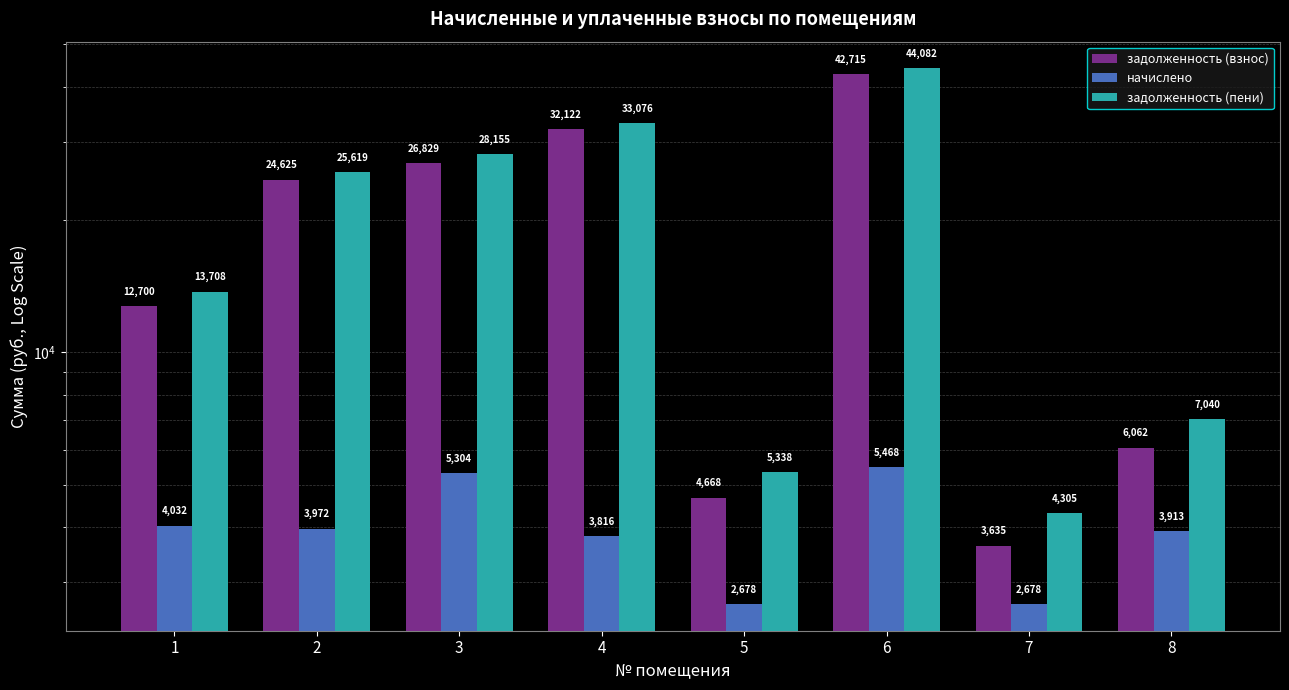

Reading right to left, transcribe all the data shown in this chart.

задолженность (взнос): 6062.2	3635.9	42715.3	4668.9	32122.0	26829.2	24626.0	12700.4
начислено: 3913.4	2678.4	5468.4	2678.4	3816.7	5304.7	3973.0	4032.5
задолженность (пени): 7040.6	4305.5	44082.4	5338.5	33076.2	28155.4	25619.2	13708.5